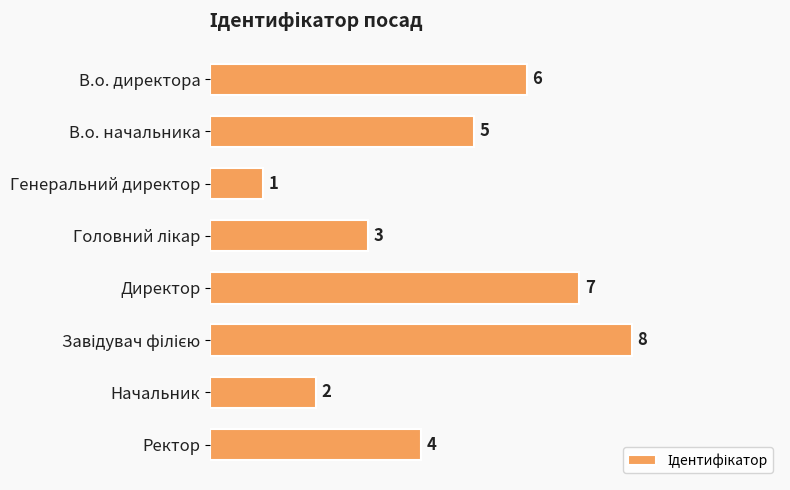

At which label is the value closest to 4?

Ректор